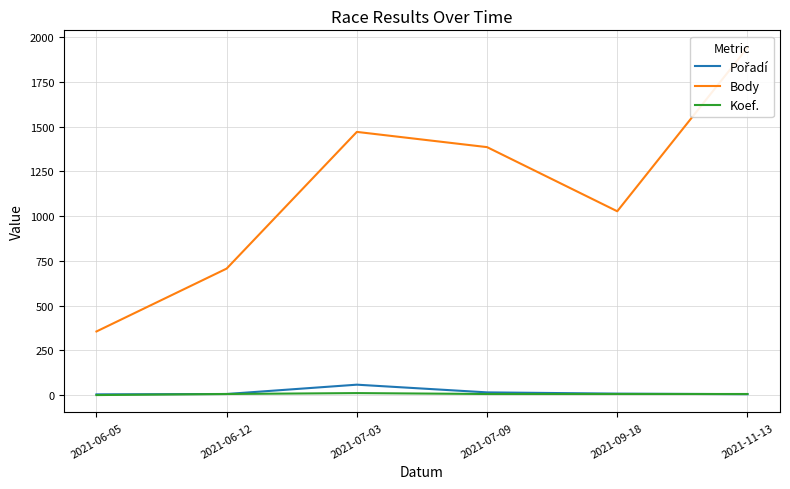

List the labels in order of Pořadí value, largest first.

2021-07-03, 2021-07-09, 2021-09-18, 2021-06-12, 2021-11-13, 2021-06-05